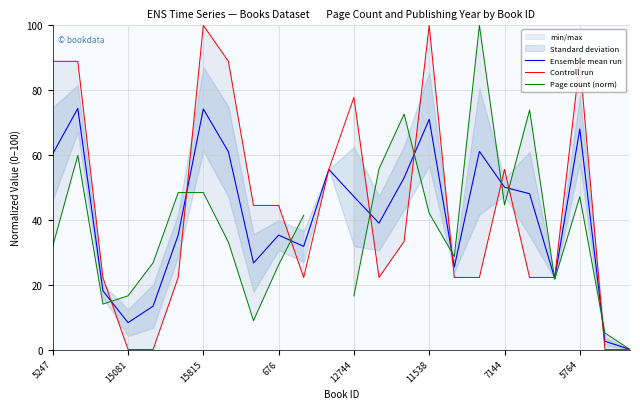

Rank the series by their average value, from lowest to highest.

Ensemble mean run, Controll run, Page count (norm)